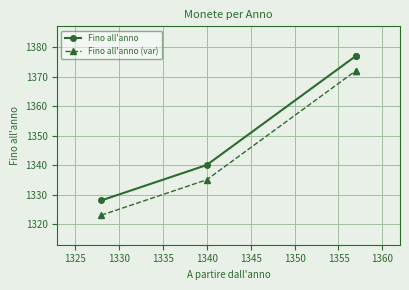

How many data points in Fino all'anno are less than 1377?

2